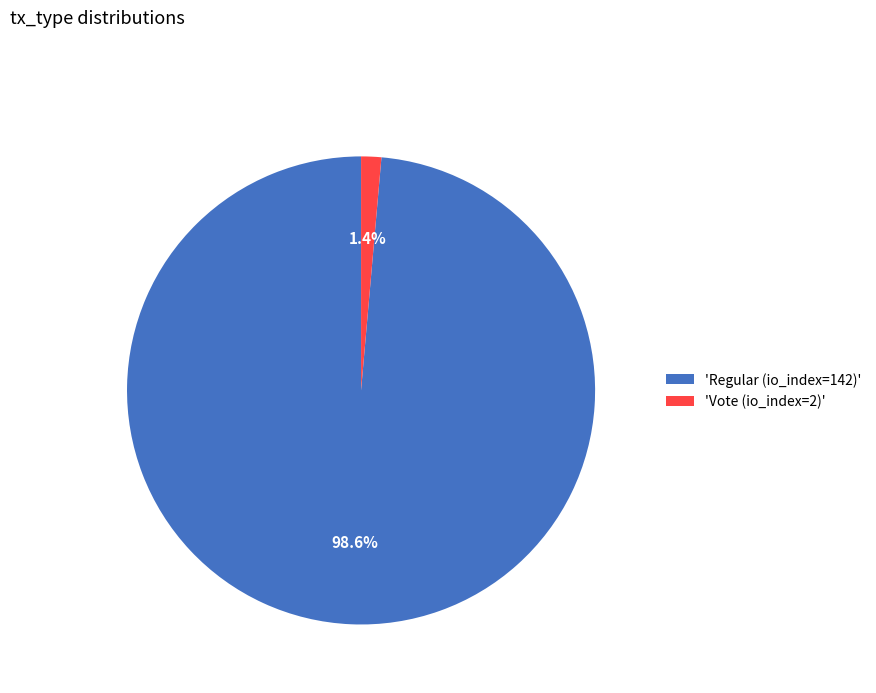

Which category accounts for the majority?

'Regular (io_index=142)'